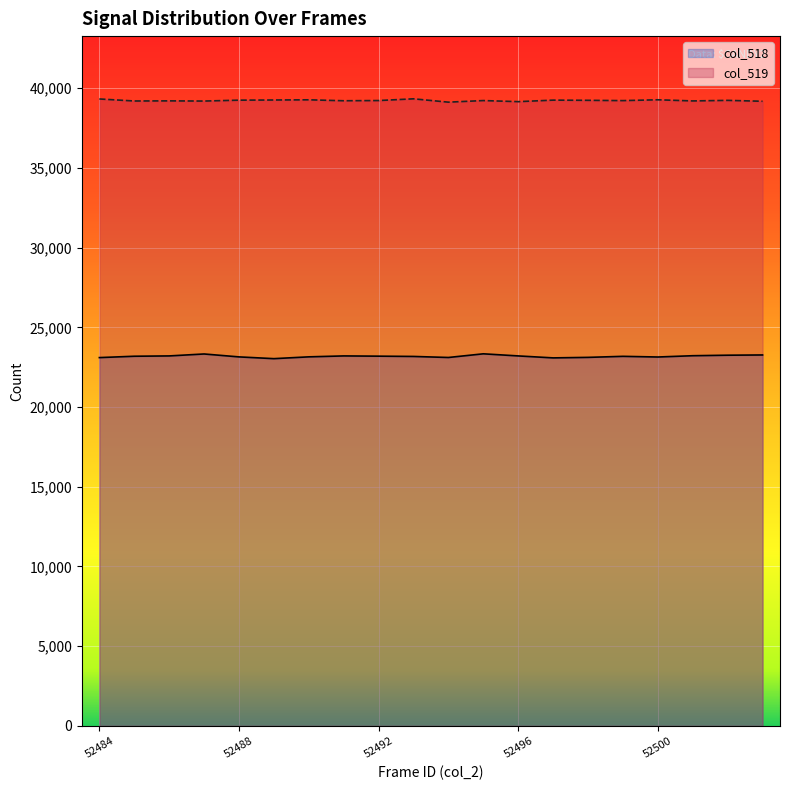

True or false: col_5 and col_6 intersect in this chart.

False